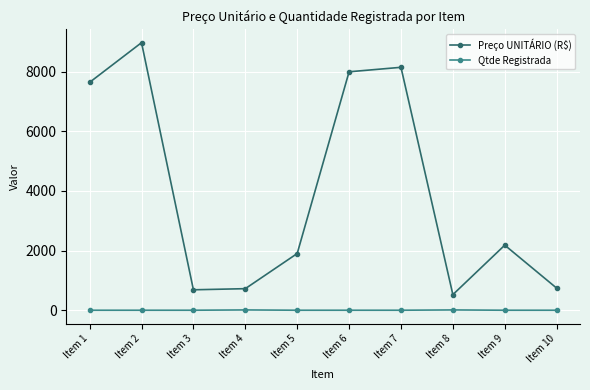

What is the difference between the Preço UNITÁRIO (R$) values at Item 5 and Item 10?

1159.8